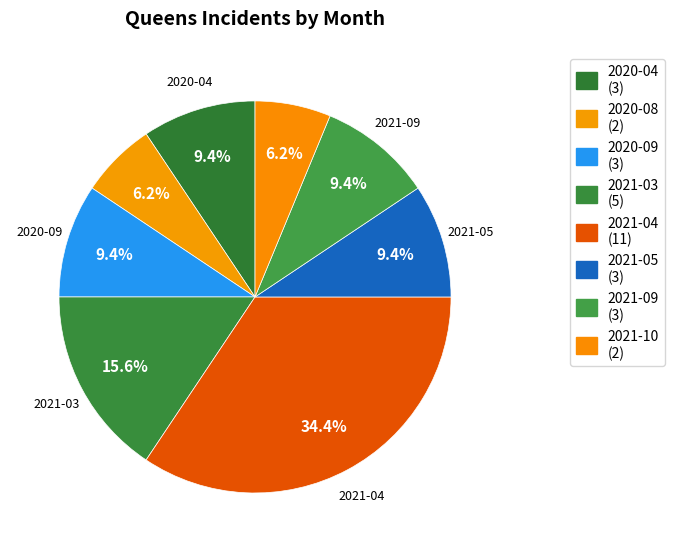

Between 2020-09 and 2021-03, which is larger?

2021-03